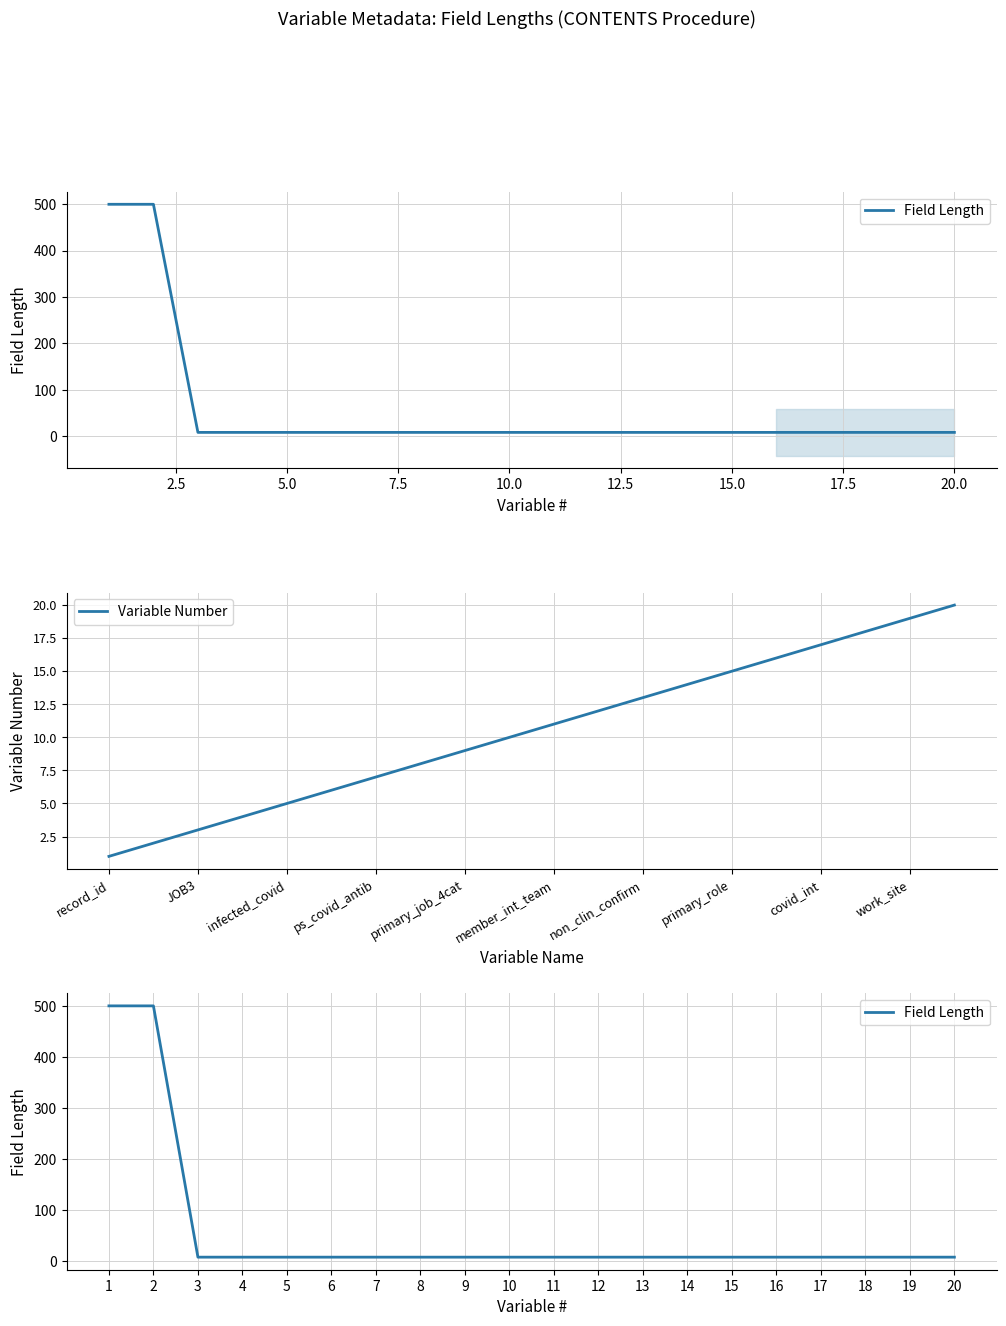

Which series has the widest spread of values?

Field Length